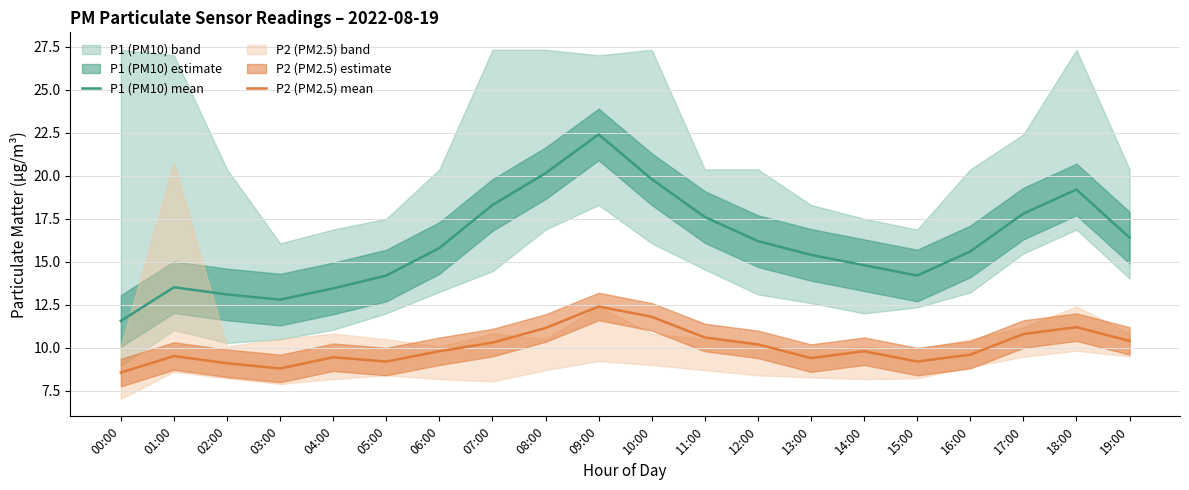

What is the difference between the P2 (PM2.5) mean values at 05:00 and 18:00?

2.0